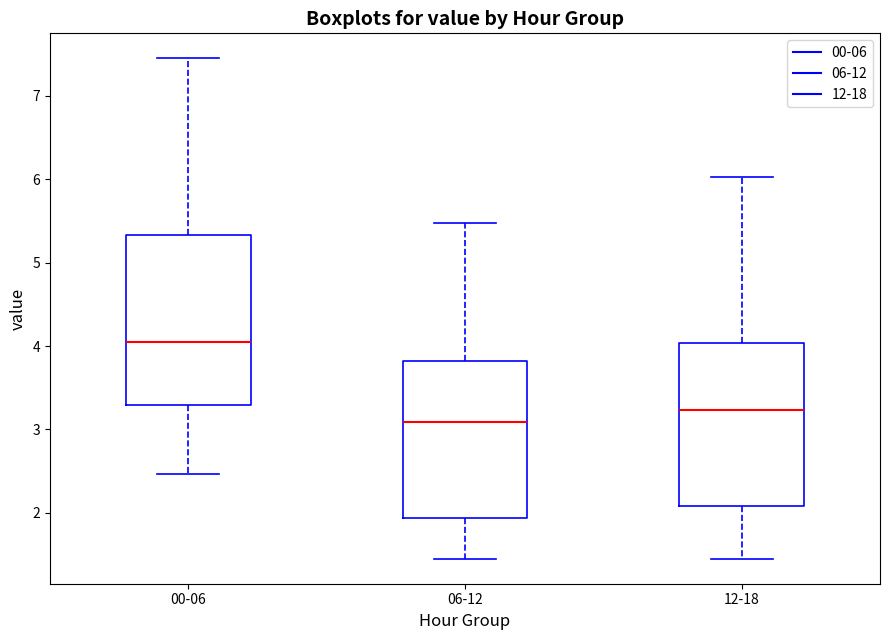

Which box's median line is the highest?

00-06